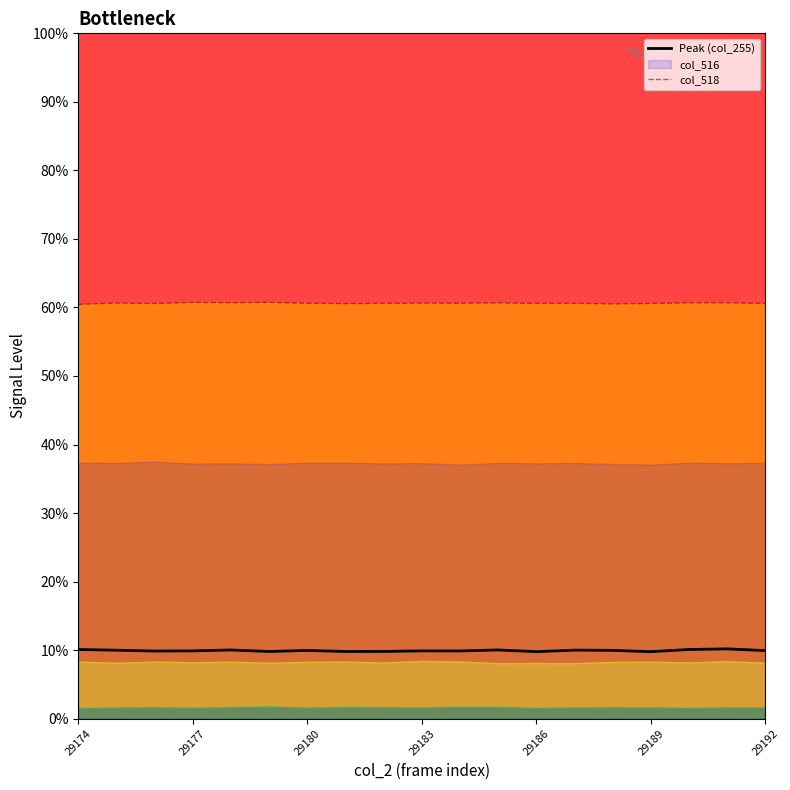

True or false: col_518 has more than 0 interior local peaks.

True